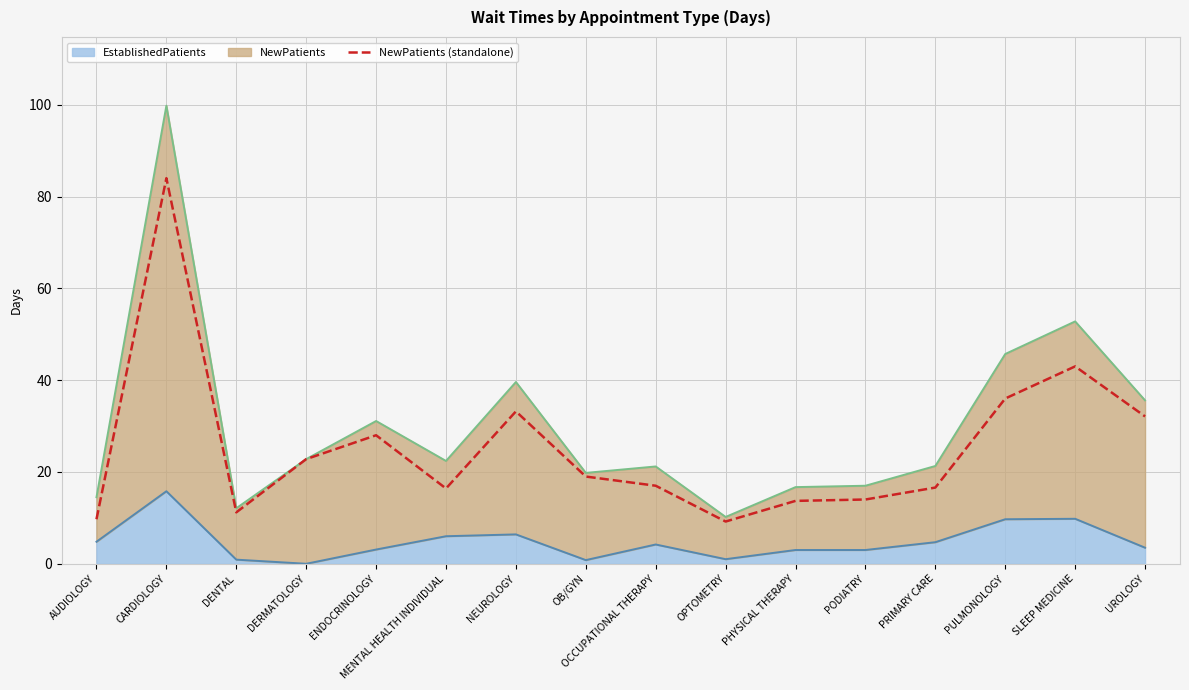

What is the average value?

25.4